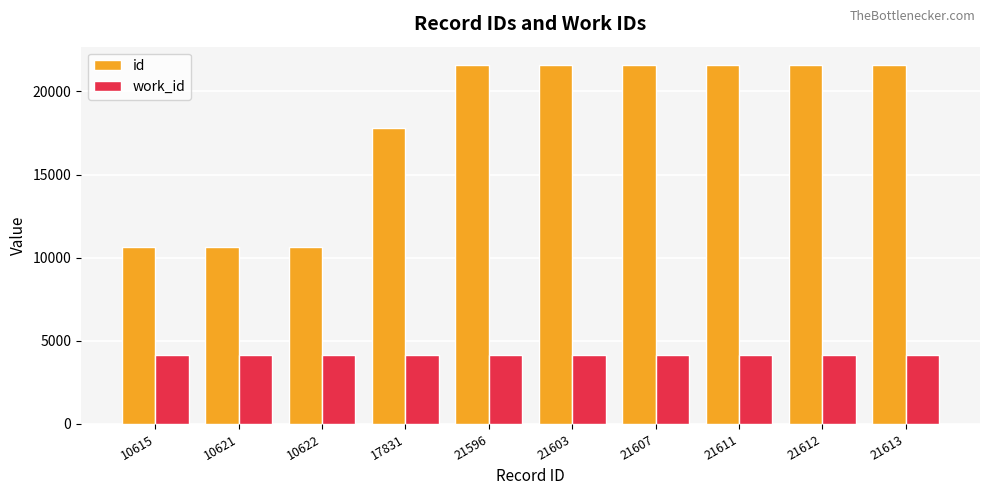

What is the approximate value of work_id at 10615?

4136